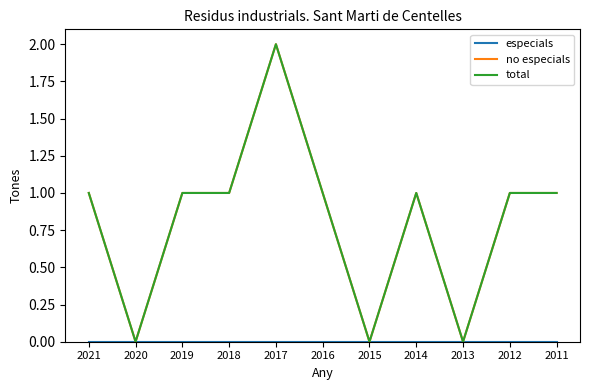

True or false: no especials and total intersect in this chart.

False